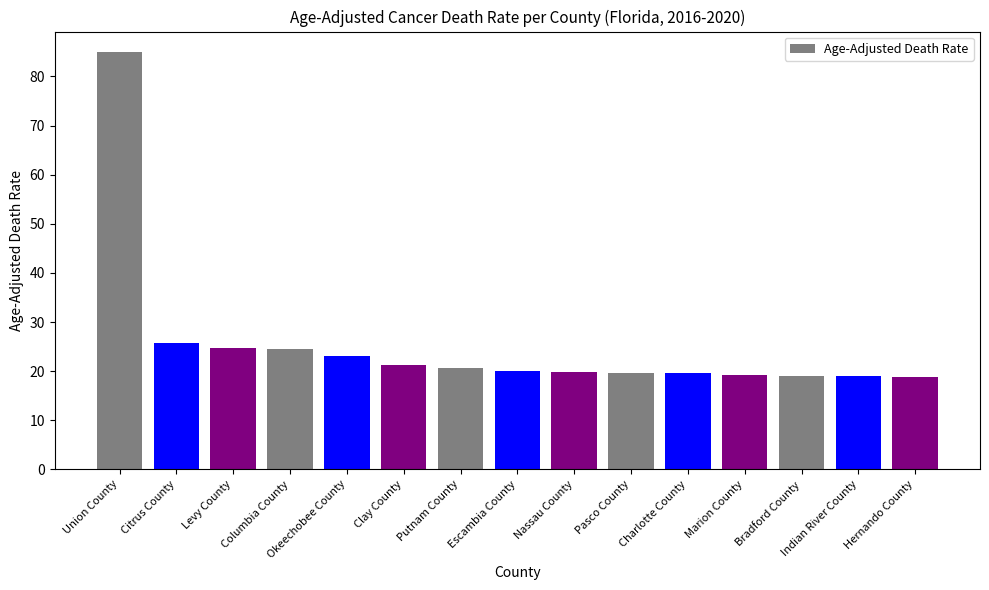

What is the label of the 15th bar from the right?

Union County